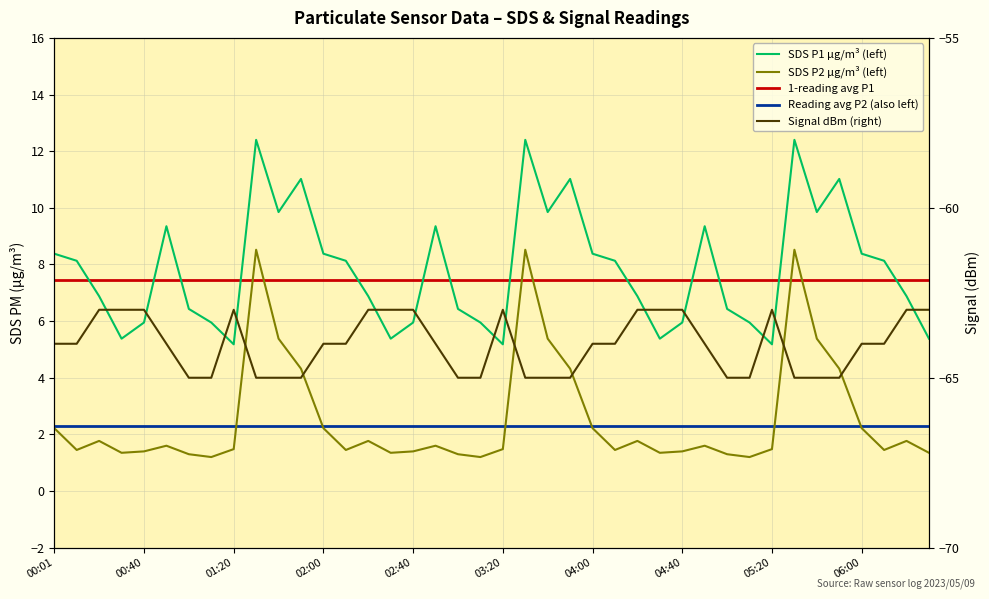

At which category does SDS_P1 reach its first local peak?

5